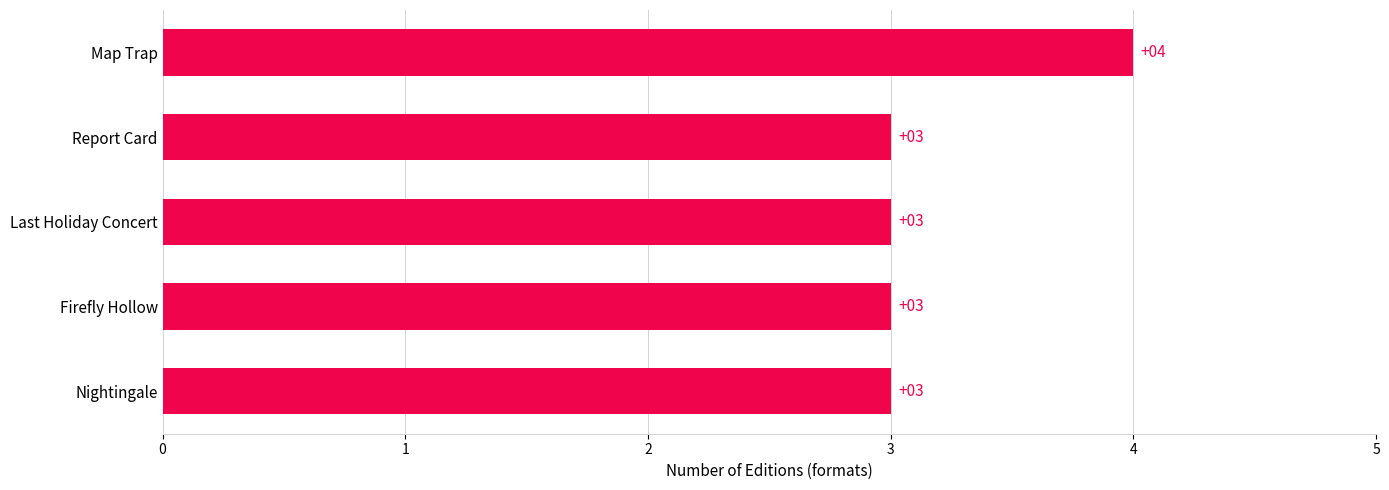

Count the values in the range 3 to 4.

5